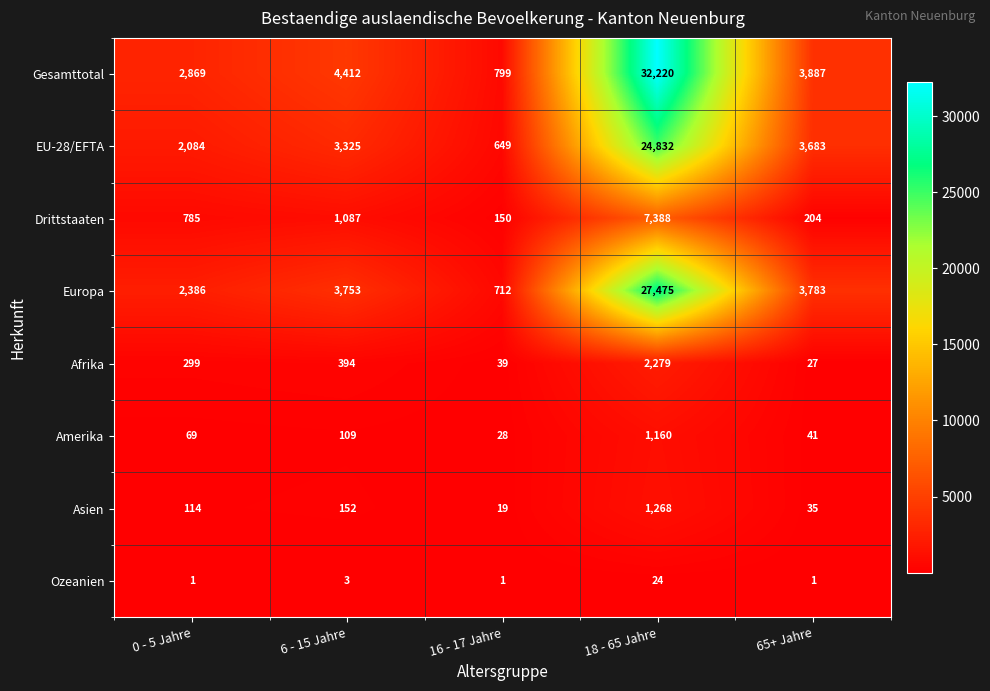

What is the difference between the maximum and minimum values in the Asien series?

1249